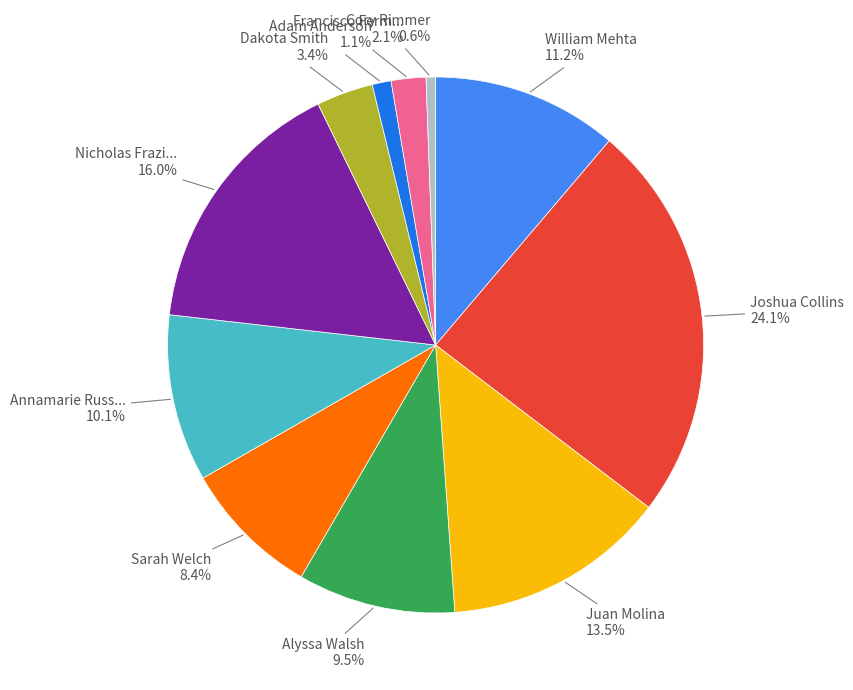

Is there a majority slice in this chart?

No